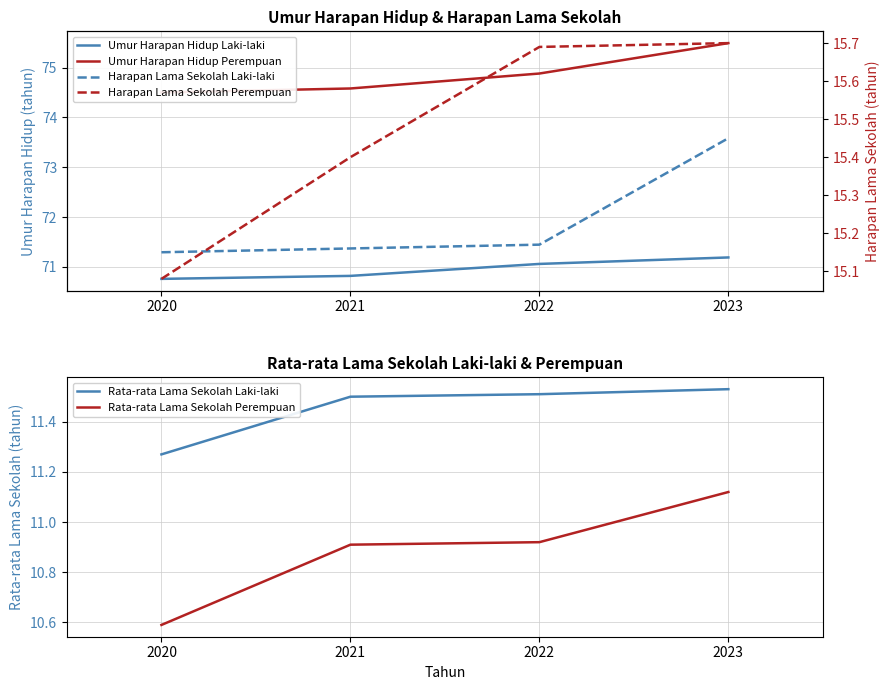

Rank the series by their maximum value, from lowest to highest.

Rata-rata Lama Sekolah Perempuan, Rata-rata Lama Sekolah Laki-laki, Harapan Lama Sekolah Laki-laki, Harapan Lama Sekolah Perempuan, Umur Harapan Hidup Laki-laki, Umur Harapan Hidup Perempuan